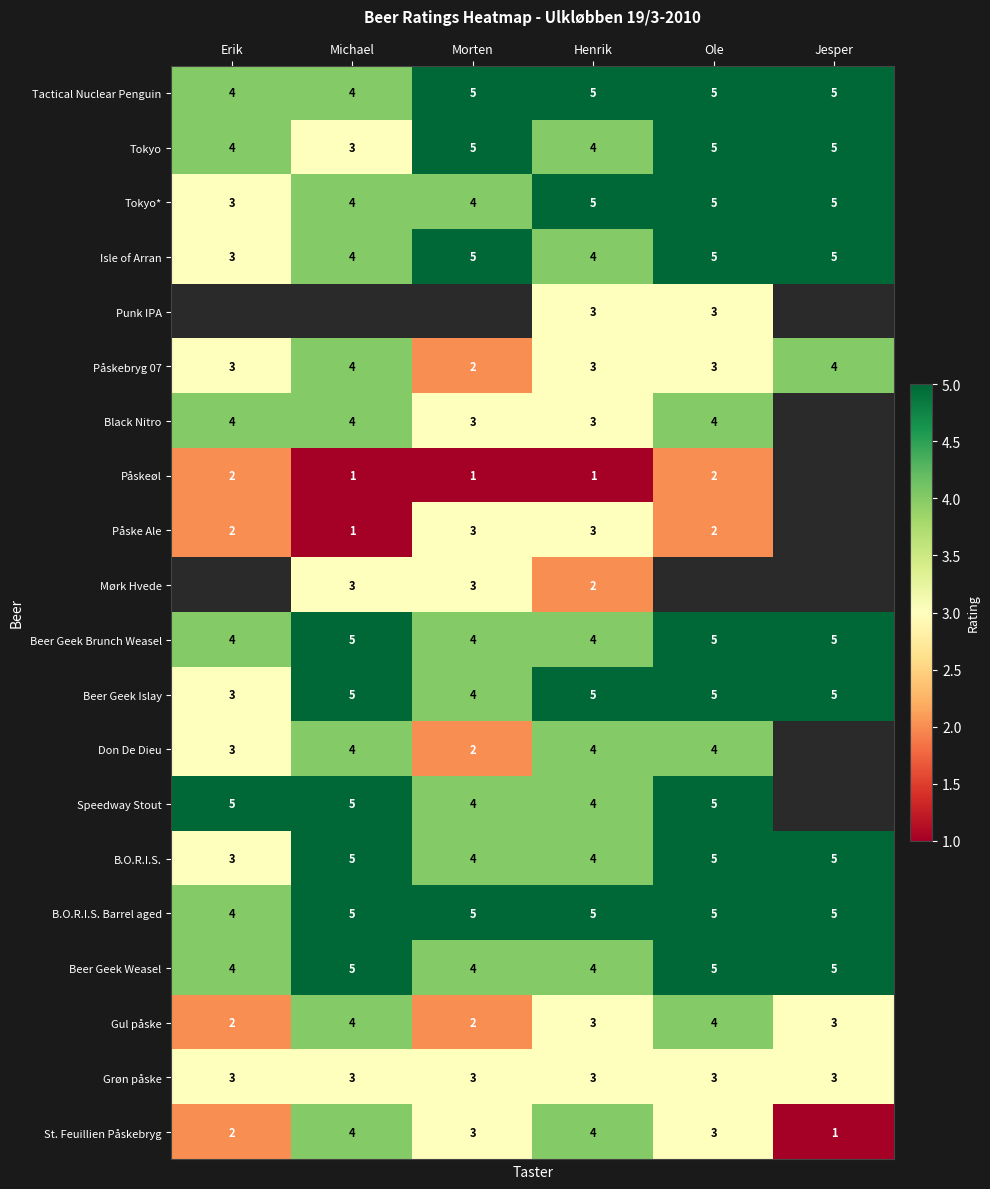

The Tactical Nuclear Penguin series shows 5 at Jesper. True or false?

True